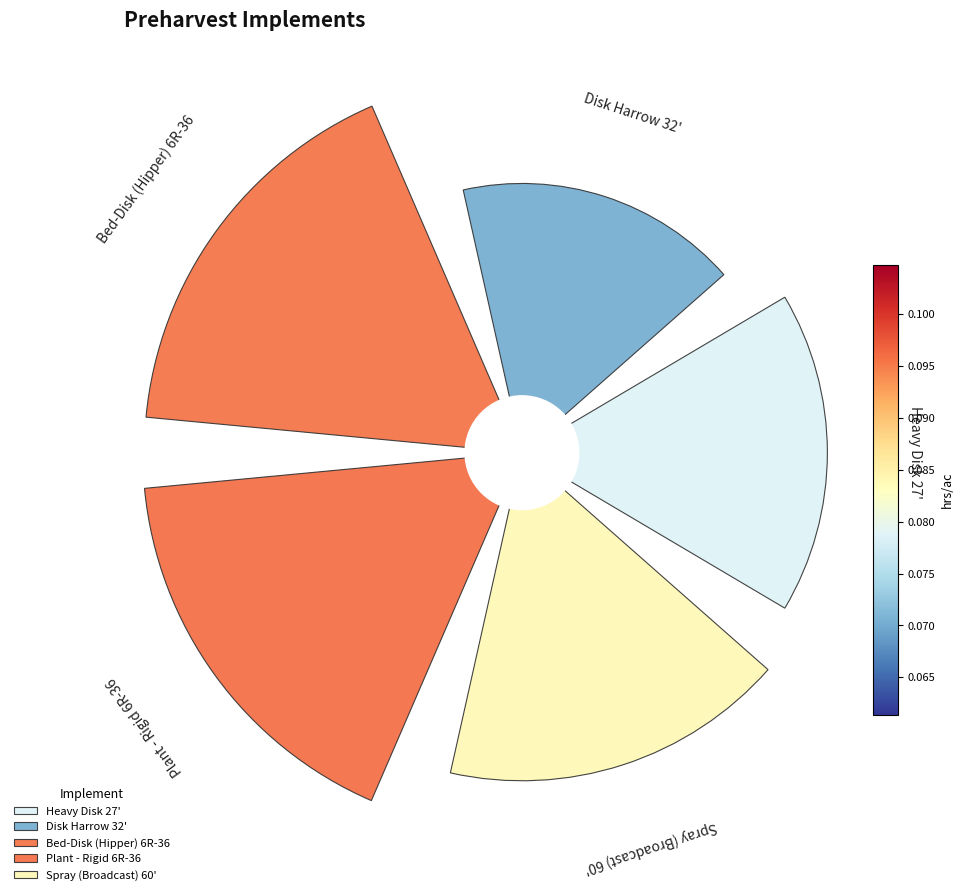

To the nearest percent, what portion does Disk Harrow 32' represent?

16%